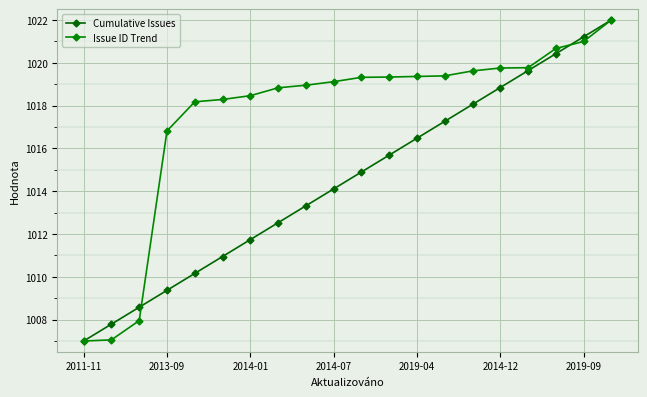

True or false: Issue ID Trend has more than 0 points higher than both neighbors.

False